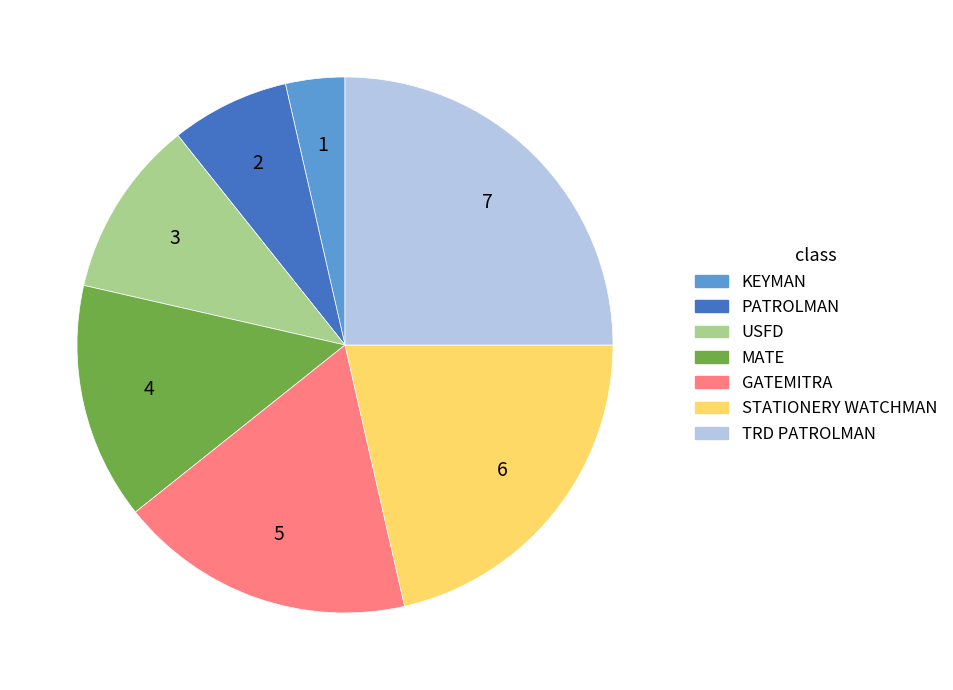

Is there a majority slice in this chart?

No